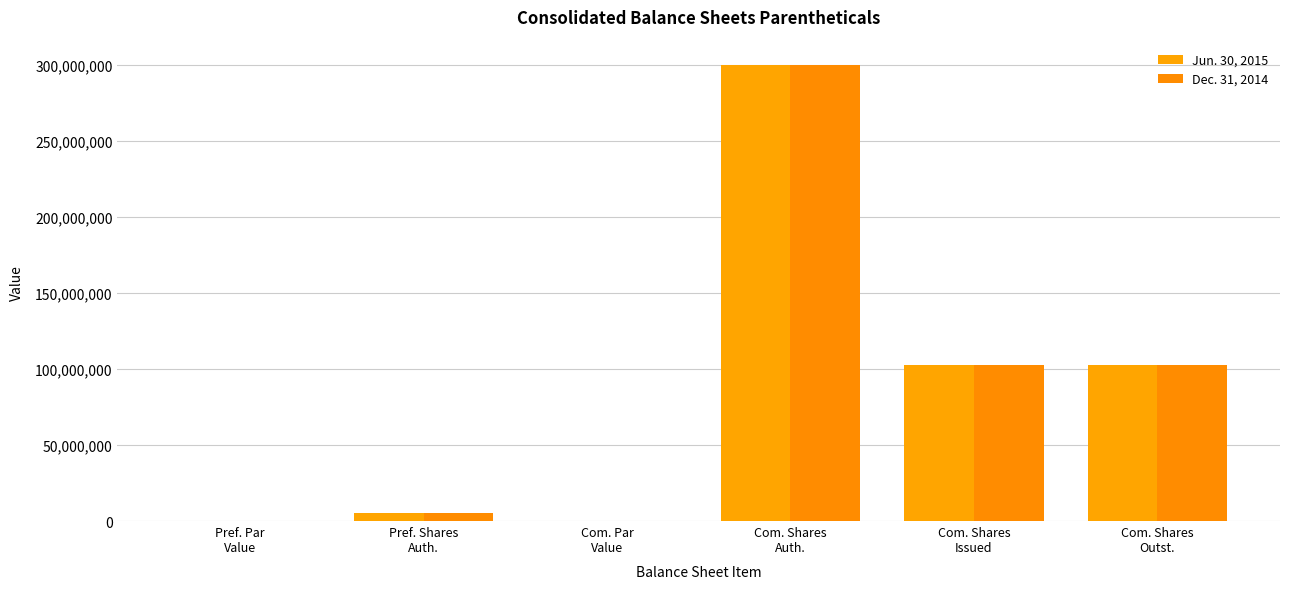

What is the value of the Dec. 31, 2014 bar at the 4th from the left?

300000000.0